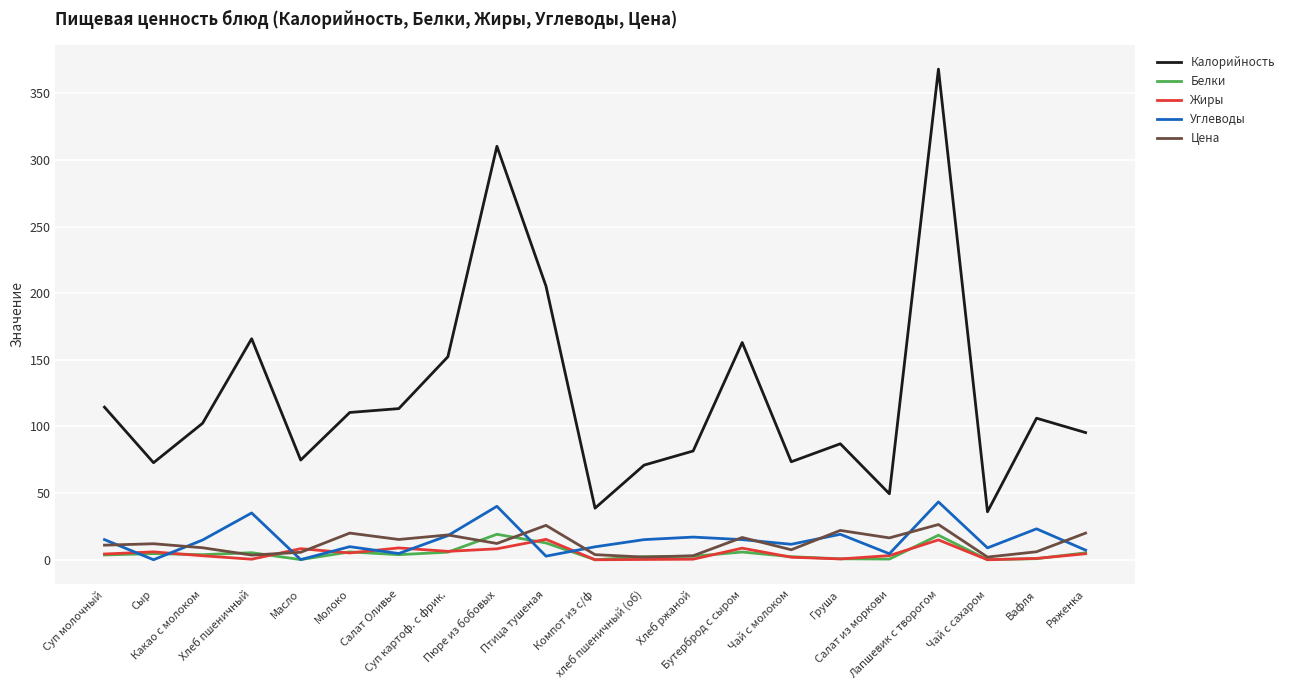

True or false: Калорийность and Белки intersect in this chart.

False